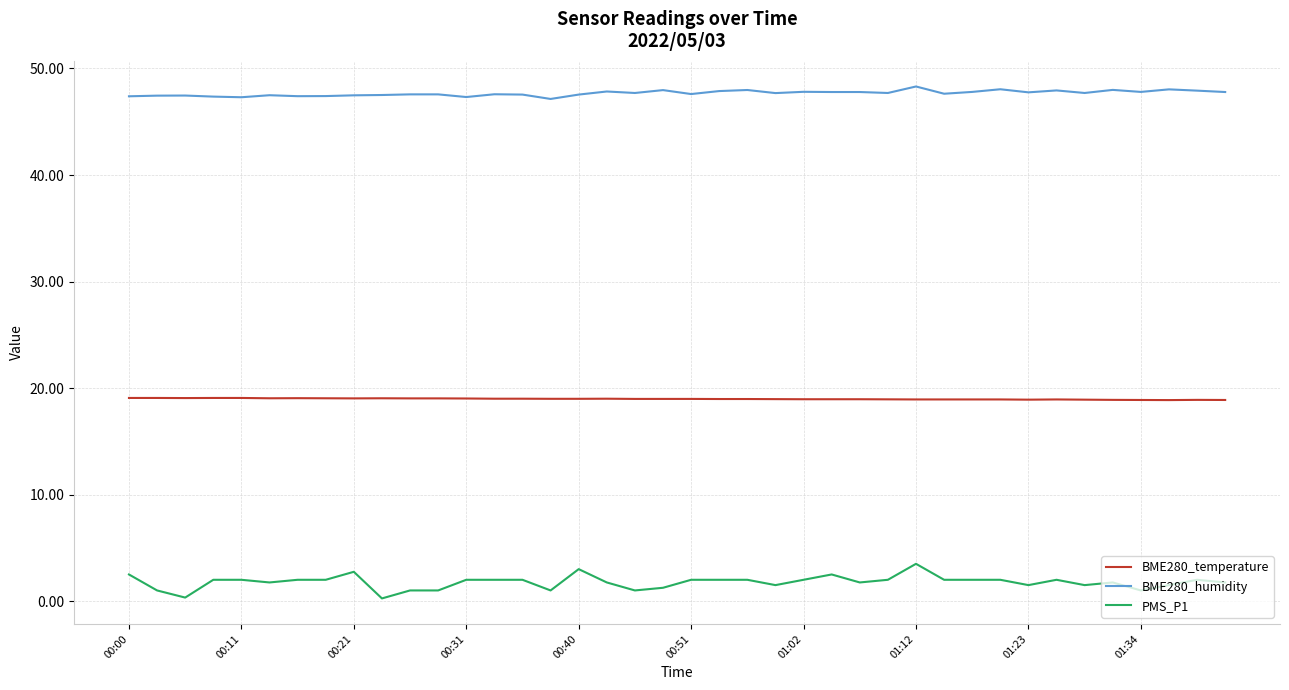

List the series in order of their peak value, lowest first.

PMS_P1, BME280_temperature, BME280_humidity